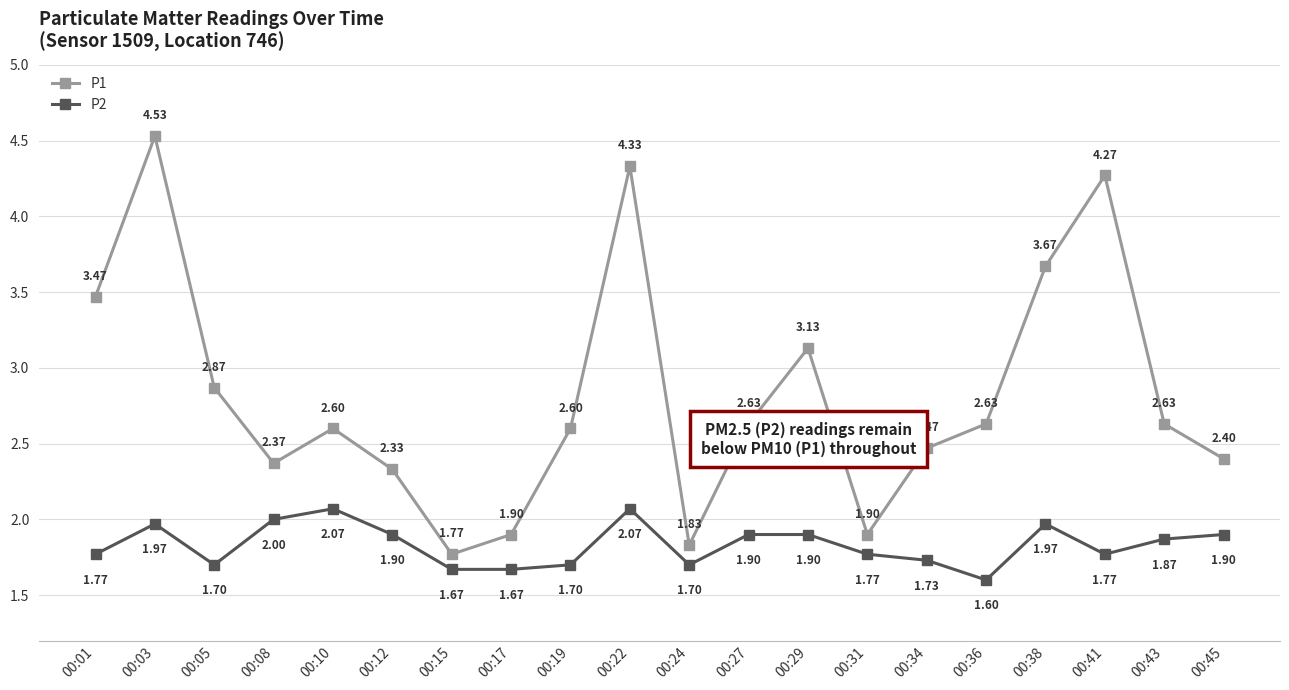

What is the total value across all series at 00:03?

6.5